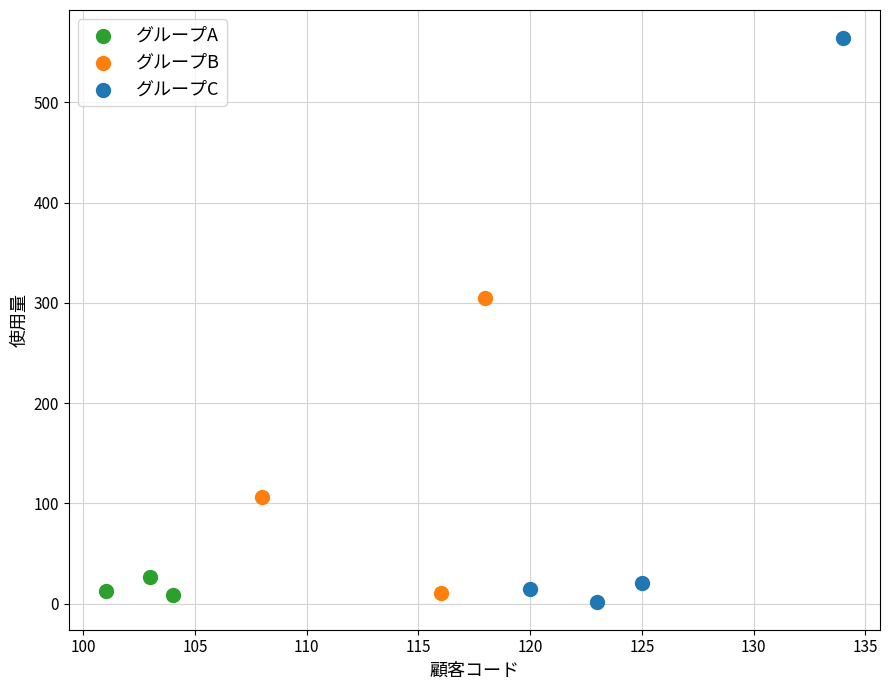

Which series contains the highest Y value?

グループC